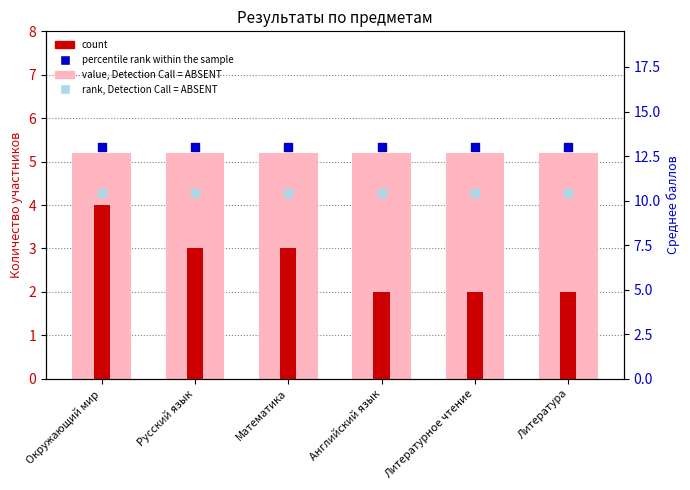

What is the total value across all series at Окружающий мир?

27.4